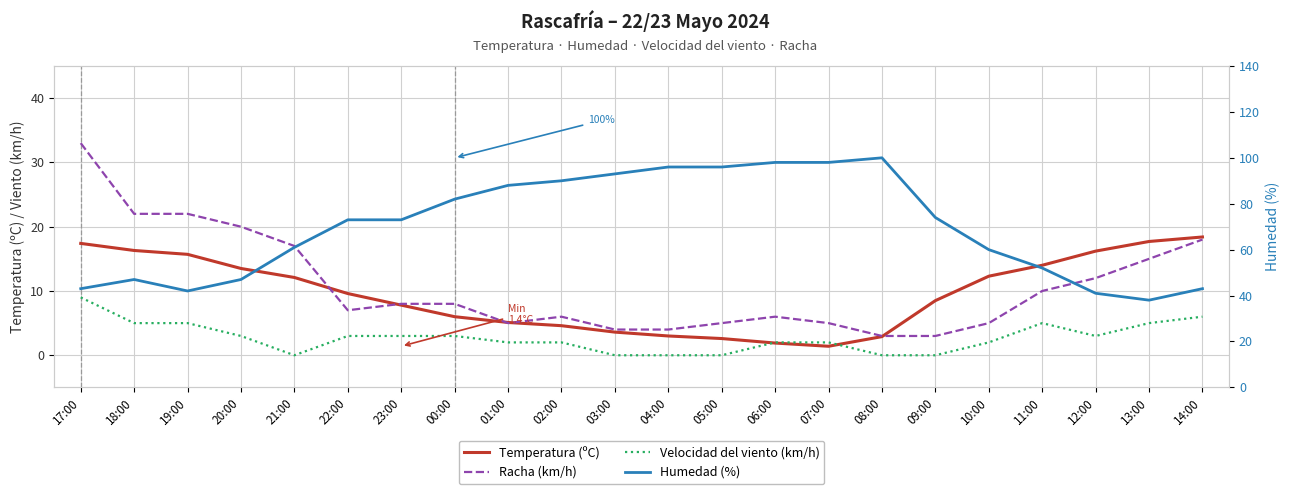

True or false: Humedad (%) and Velocidad del viento (km/h) intersect in this chart.

False